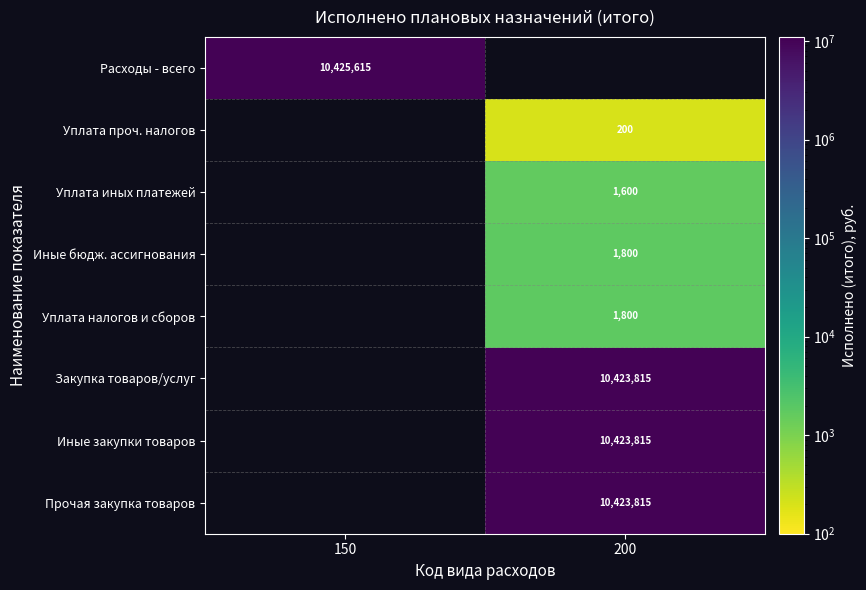

The value of Иные бюдж. ассигнования at 200 is 1800. True or false?

True